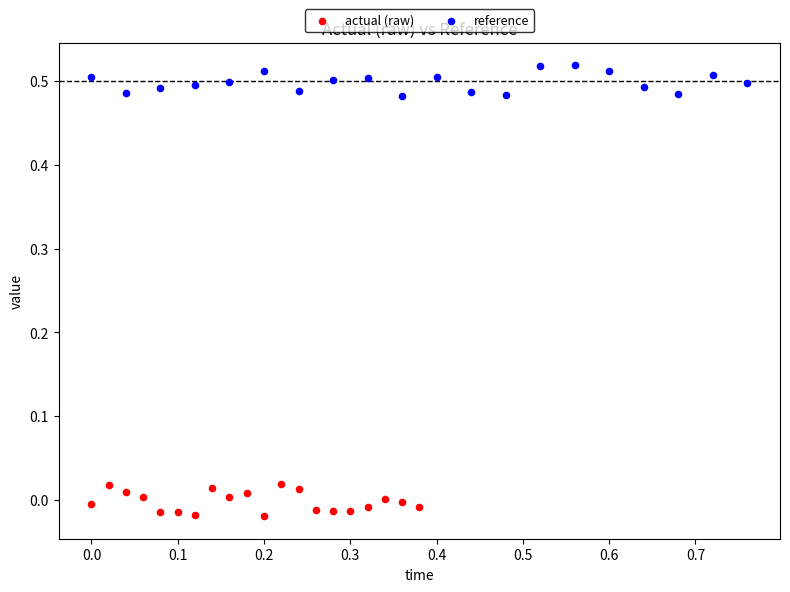

Which series contains the lowest Y value?

actual (raw)